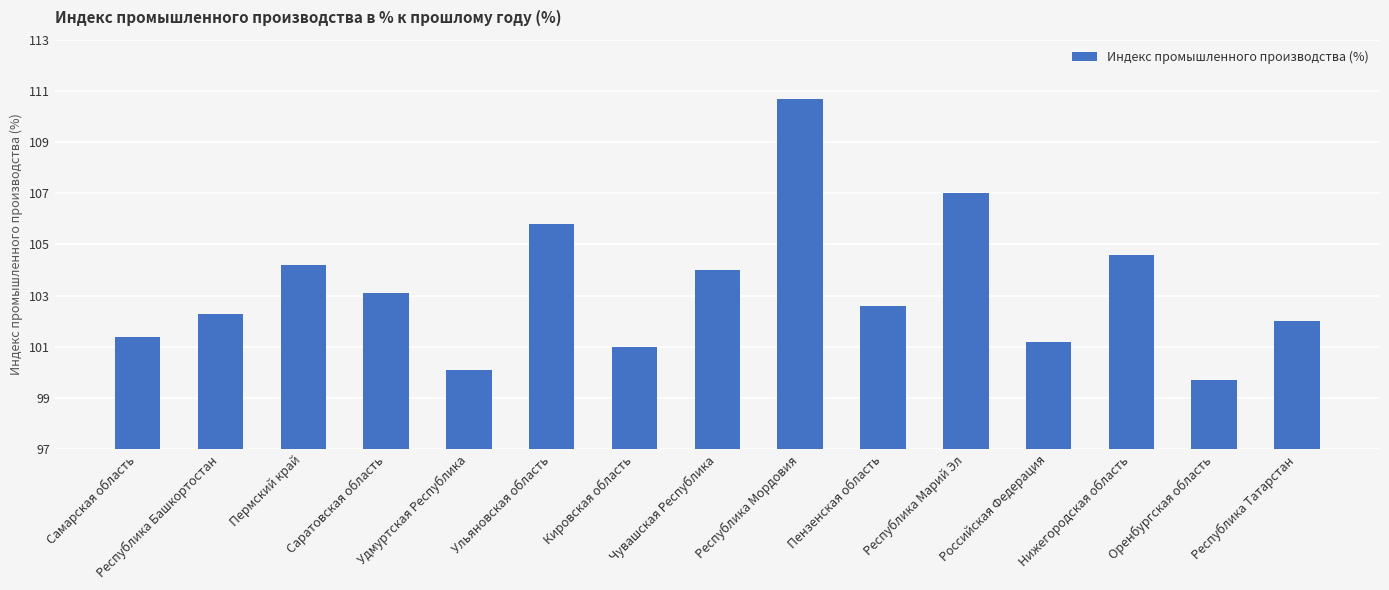

What is the change in value from Пензенская область to Нижегородская область?

+2.0